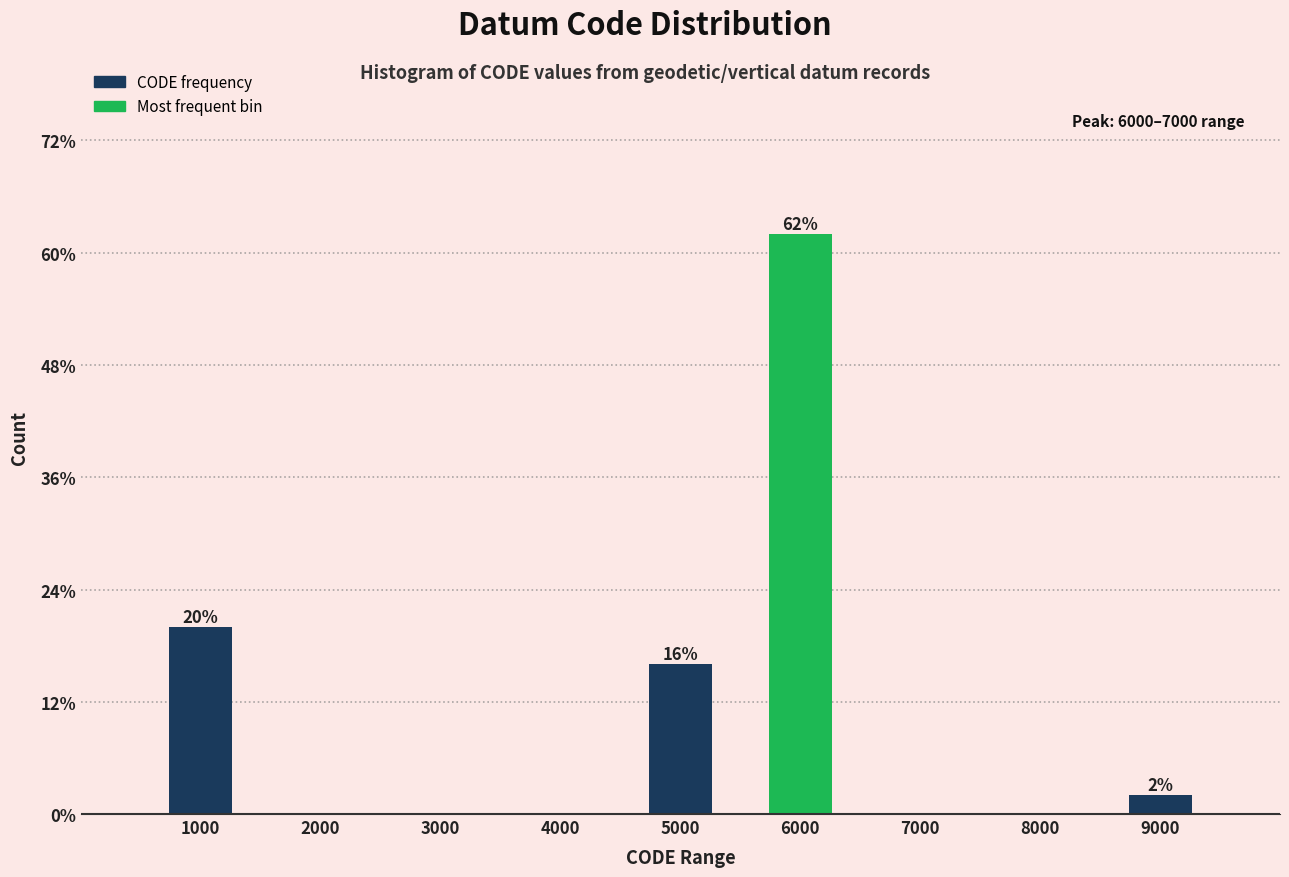

Are the bars horizontal?

No